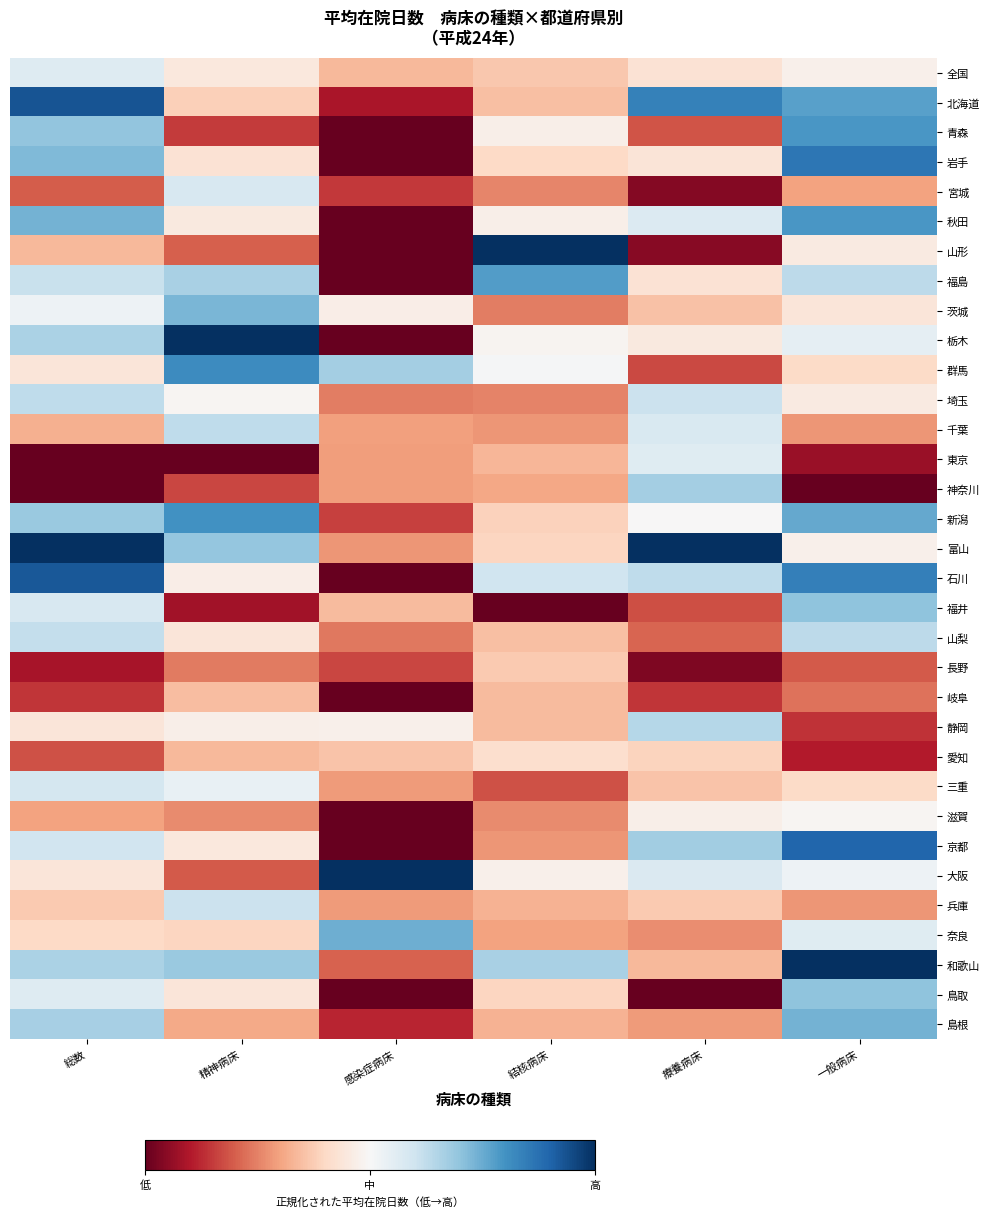

Reading left to right, transcribe all the data shown in this chart.

全国: 総数=0.6	精神病床=0.4	感染症病床=0.3	結核病床=0.4	療養病床=0.4	一般病床=0.5
北海道: 総数=0.9	精神病床=0.4	感染症病床=0.1	結核病床=0.4	療養病床=0.8	一般病床=0.8
青森: 総数=0.7	精神病床=0.2	感染症病床=0.0	結核病床=0.5	療養病床=0.2	一般病床=0.8
岩手: 総数=0.7	精神病床=0.4	感染症病床=0.0	結核病床=0.4	療養病床=0.4	一般病床=0.9
宮城: 総数=0.2	精神病床=0.6	感染症病床=0.1	結核病床=0.3	療養病床=0.0	一般病床=0.3
秋田: 総数=0.7	精神病床=0.5	感染症病床=0.0	結核病床=0.5	療養病床=0.6	一般病床=0.8
山形: 総数=0.3	精神病床=0.2	感染症病床=0.0	結核病床=1.0	療養病床=0.0	一般病床=0.5
福島: 総数=0.6	精神病床=0.7	感染症病床=0.0	結核病床=0.8	療養病床=0.4	一般病床=0.6
茨城: 総数=0.5	精神病床=0.7	感染症病床=0.5	結核病床=0.2	療養病床=0.4	一般病床=0.4
栃木: 総数=0.7	精神病床=1.0	感染症病床=0.0	結核病床=0.5	療養病床=0.5	一般病床=0.5
群馬: 総数=0.4	精神病床=0.8	感染症病床=0.7	結核病床=0.5	療養病床=0.2	一般病床=0.4
埼玉: 総数=0.6	精神病床=0.5	感染症病床=0.2	結核病床=0.3	療養病床=0.6	一般病床=0.5
千葉: 総数=0.3	精神病床=0.6	感染症病床=0.3	結核病床=0.3	療養病床=0.6	一般病床=0.3
東京: 総数=0.0	精神病床=0.0	感染症病床=0.3	結核病床=0.3	療養病床=0.6	一般病床=0.1
神奈川: 総数=0.0	精神病床=0.2	感染症病床=0.3	結核病床=0.3	療養病床=0.7	一般病床=0.0
新潟: 総数=0.7	精神病床=0.8	感染症病床=0.2	結核病床=0.4	療養病床=0.5	一般病床=0.8
富山: 総数=1.0	精神病床=0.7	感染症病床=0.3	結核病床=0.4	療養病床=1.0	一般病床=0.5
石川: 総数=0.9	精神病床=0.5	感染症病床=0.0	結核病床=0.6	療養病床=0.6	一般病床=0.8
福井: 総数=0.6	精神病床=0.1	感染症病床=0.3	結核病床=0.0	療養病床=0.2	一般病床=0.7
山梨: 総数=0.6	精神病床=0.4	感染症病床=0.2	結核病床=0.4	療養病床=0.2	一般病床=0.6
長野: 総数=0.1	精神病床=0.2	感染症病床=0.2	結核病床=0.4	療養病床=0.0	一般病床=0.2
岐阜: 総数=0.1	精神病床=0.3	感染症病床=0.0	結核病床=0.3	療養病床=0.1	一般病床=0.2
静岡: 総数=0.4	精神病床=0.5	感染症病床=0.5	結核病床=0.3	療養病床=0.6	一般病床=0.1
愛知: 総数=0.2	精神病床=0.3	感染症病床=0.4	結核病床=0.4	療養病床=0.4	一般病床=0.1
三重: 総数=0.6	精神病床=0.5	感染症病床=0.3	結核病床=0.2	療養病床=0.4	一般病床=0.4
滋賀: 総数=0.3	精神病床=0.3	感染症病床=0.0	結核病床=0.3	療養病床=0.5	一般病床=0.5
京都: 総数=0.6	精神病床=0.4	感染症病床=0.0	結核病床=0.3	療養病床=0.7	一般病床=0.9
大阪: 総数=0.4	精神病床=0.2	感染症病床=1.0	結核病床=0.5	療養病床=0.6	一般病床=0.5
兵庫: 総数=0.4	精神病床=0.6	感染症病床=0.3	結核病床=0.3	療養病床=0.4	一般病床=0.3
奈良: 総数=0.4	精神病床=0.4	感染症病床=0.7	結核病床=0.3	療養病床=0.3	一般病床=0.6
和歌山: 総数=0.7	精神病床=0.7	感染症病床=0.2	結核病床=0.7	療養病床=0.3	一般病床=1.0
鳥取: 総数=0.6	精神病床=0.4	感染症病床=0.0	結核病床=0.4	療養病床=0.0	一般病床=0.7
島根: 総数=0.7	精神病床=0.3	感染症病床=0.1	結核病床=0.3	療養病床=0.3	一般病床=0.7